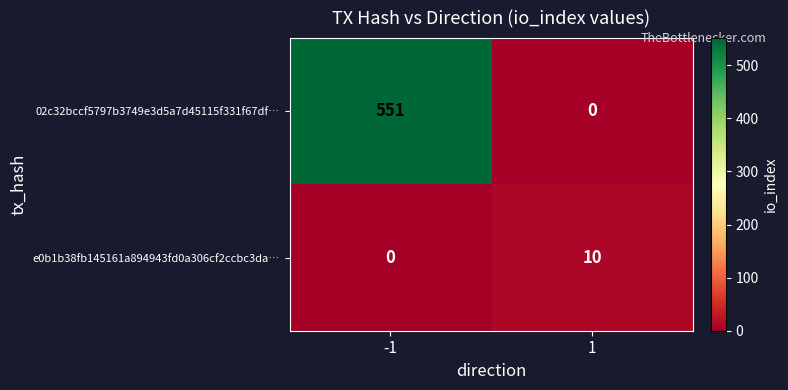

What is the total value across all series at -1?

551